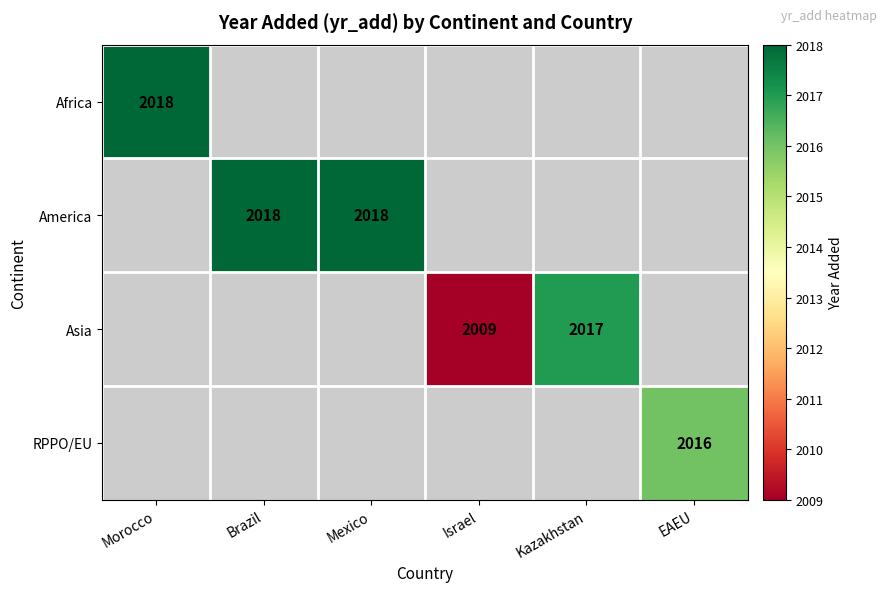

The Asia series shows 1404 at Israel. True or false?

False